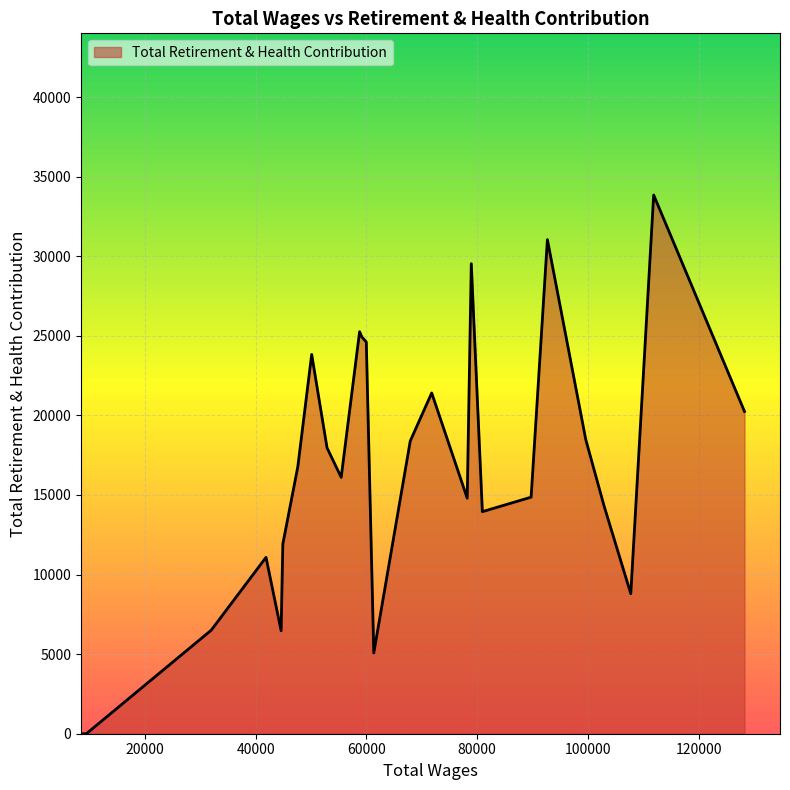

What is the difference between the maximum and minimum values?

33849